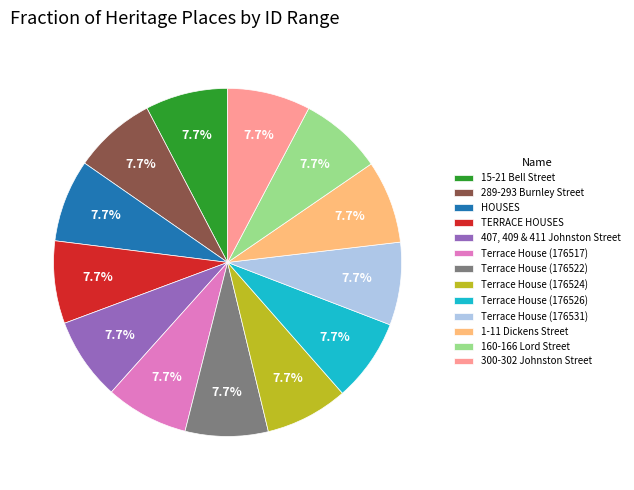

Is it true that Terrace House (176522) is 8% of the pie?

True